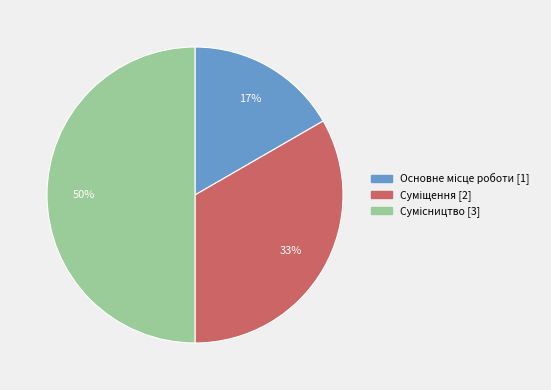

To the nearest percent, what is the average slice percentage?

33%